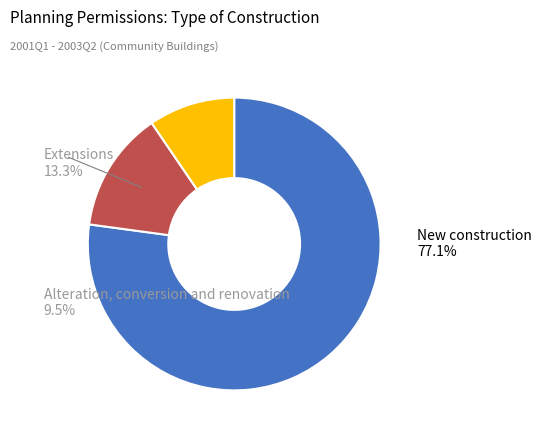

The New construction slice represents 17% of the pie. True or false?

False